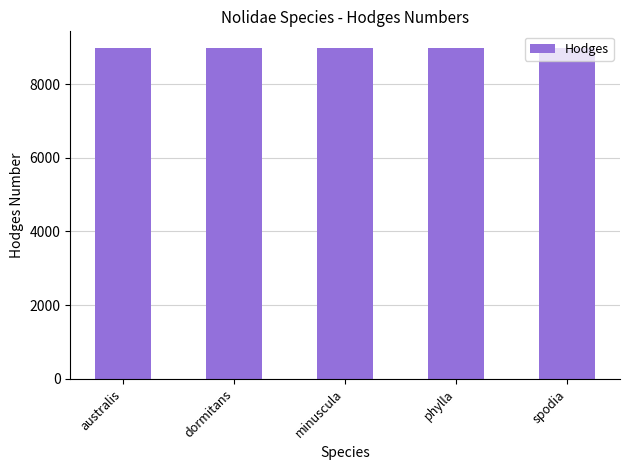

Are the bars horizontal?

No